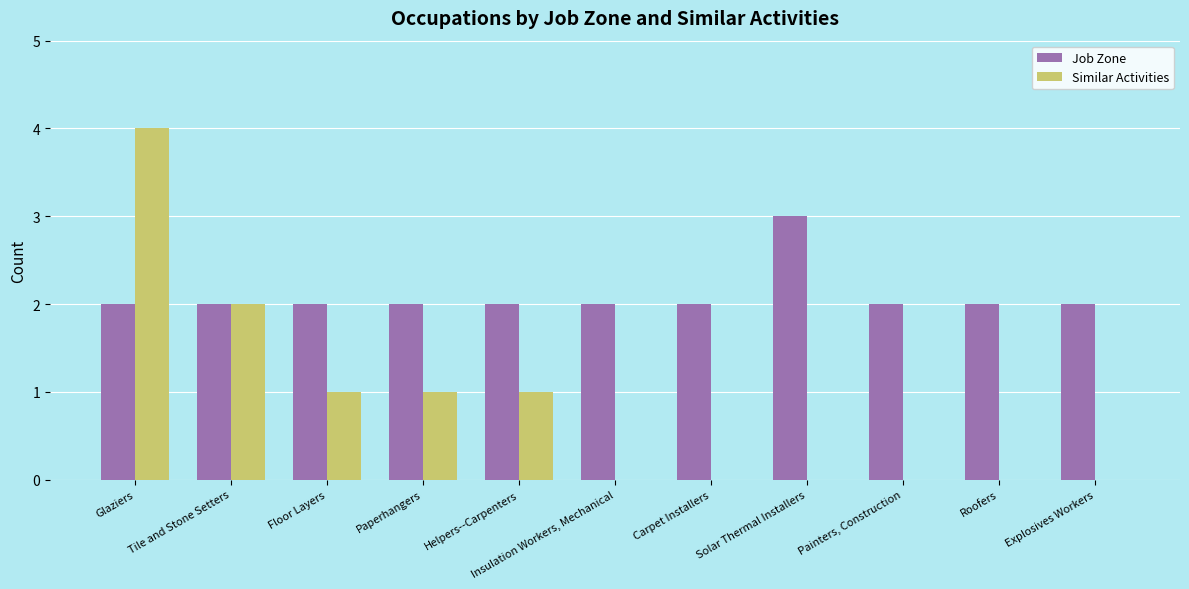

What is the maximum value for Job Zone?

3